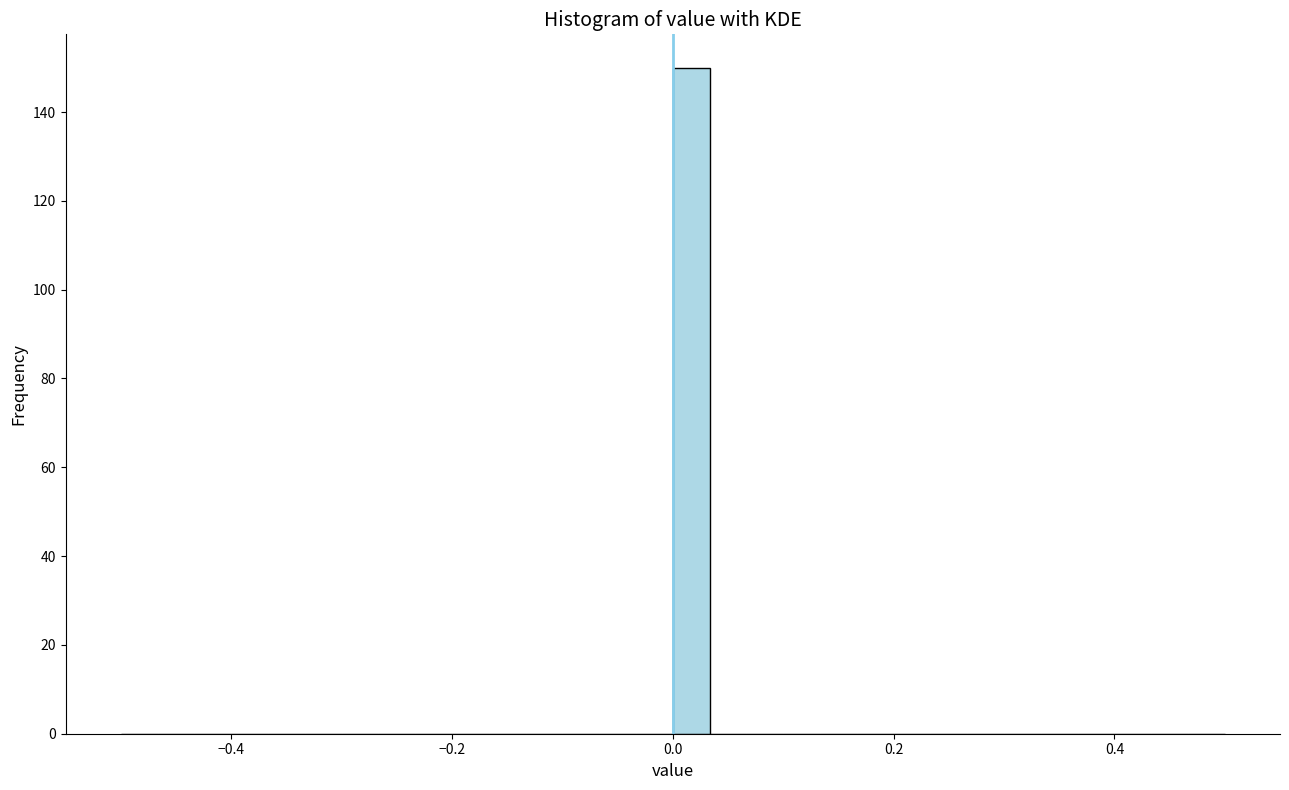

Read against the x-axis, roughly where is the centre of the tallest bar?

0.02